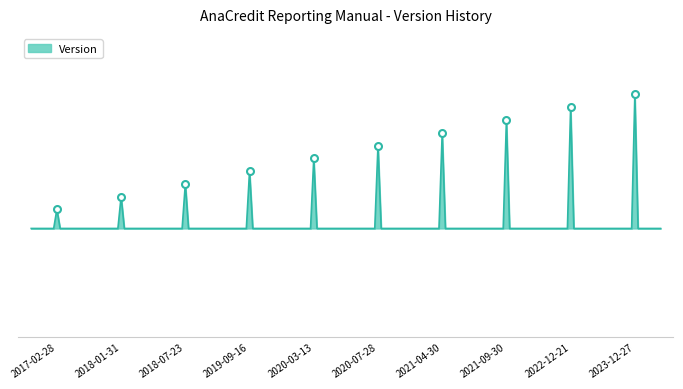

Reading left to right, transcribe all the data shown in this chart.

2017-02-28=1.0	2018-01-31=1.1	2018-07-23=1.2	2019-09-16=1.3	2020-03-13=1.4	2020-07-28=1.5	2021-04-30=1.6	2021-09-30=1.7	2022-12-21=1.8	2023-12-27=1.9